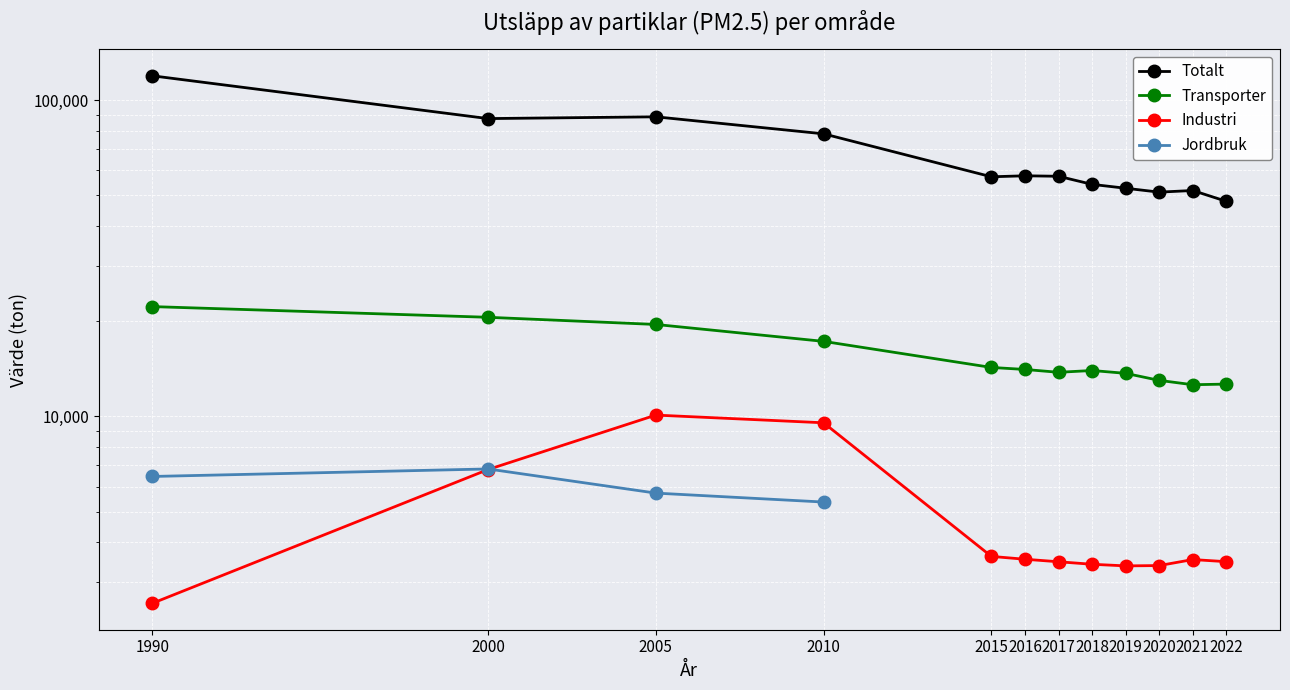

The Transporter series shows 21035 at 2018. True or false?

False